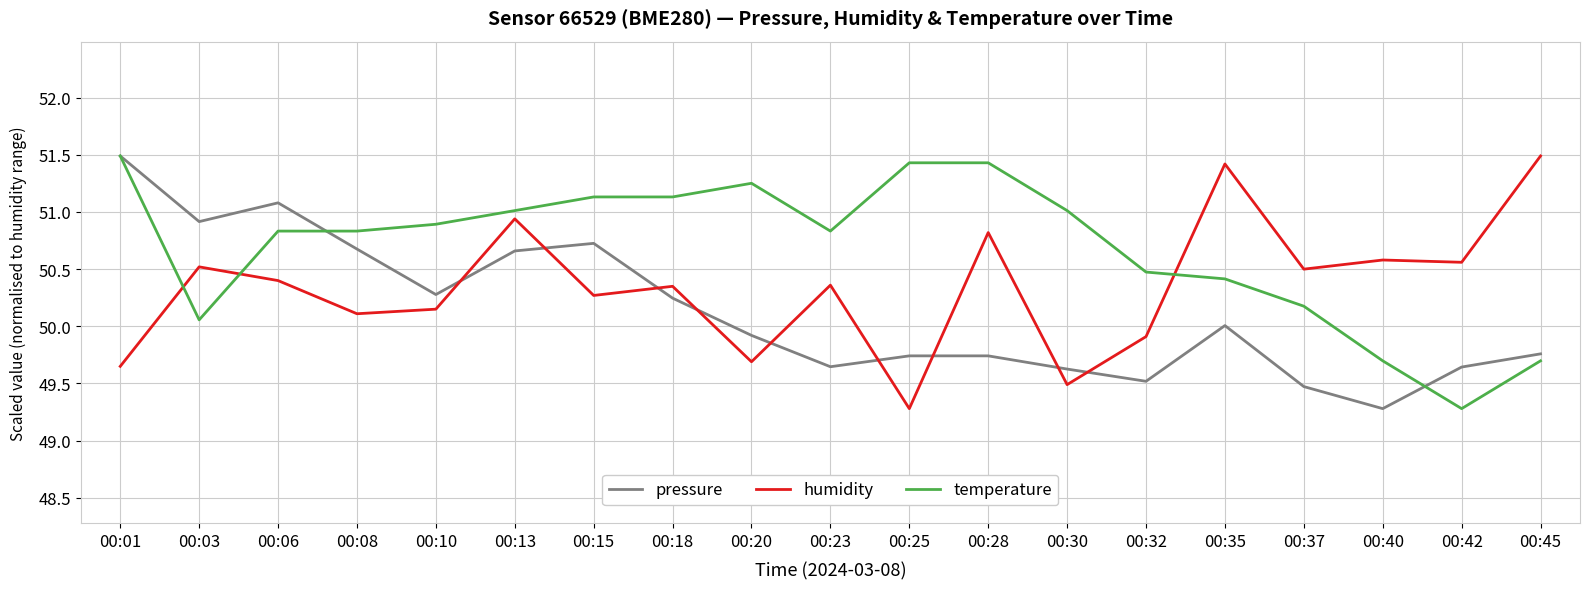

List the series in order of their overall mean, lowest first.

pressure, humidity, temperature